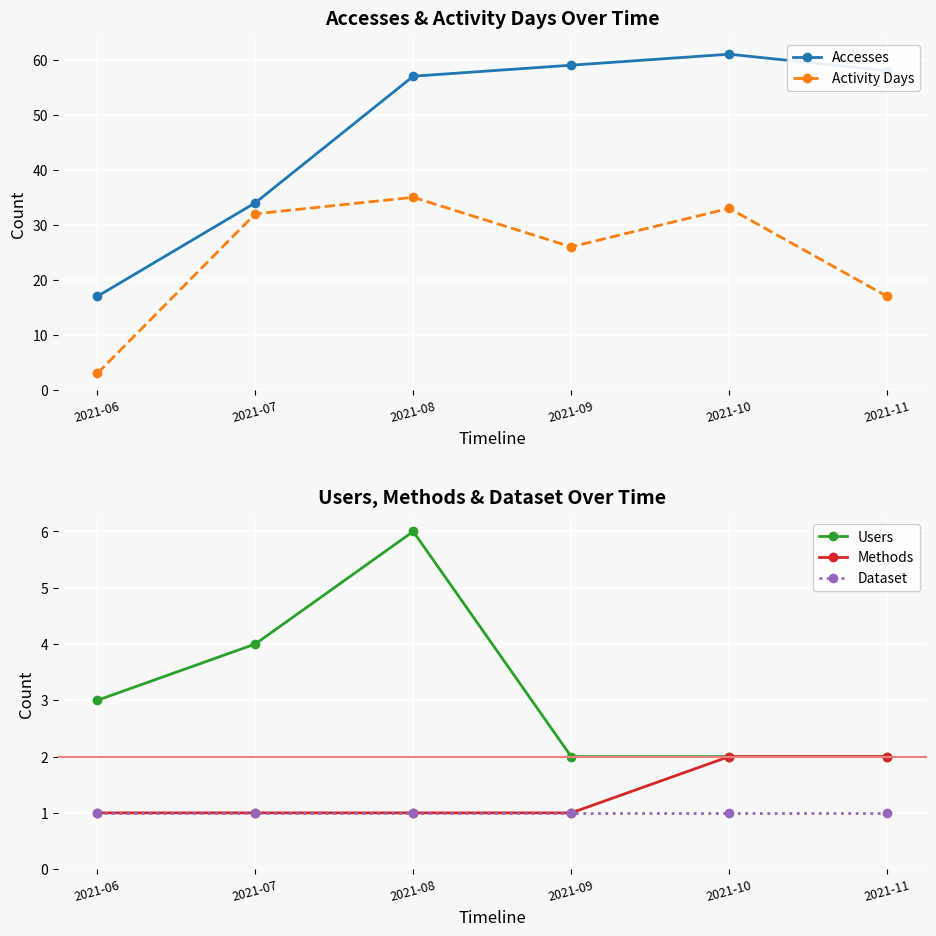

What is the sum of all Methods values?

8